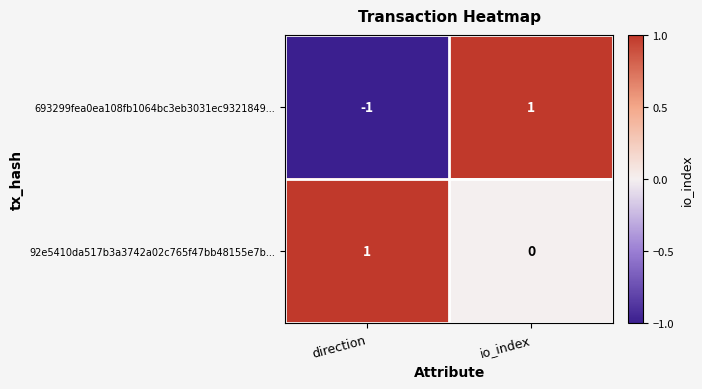

True or false: 92e5410da517b3a3742a02c765f47bb48155e7b... has a value of 0 at io_index.

True